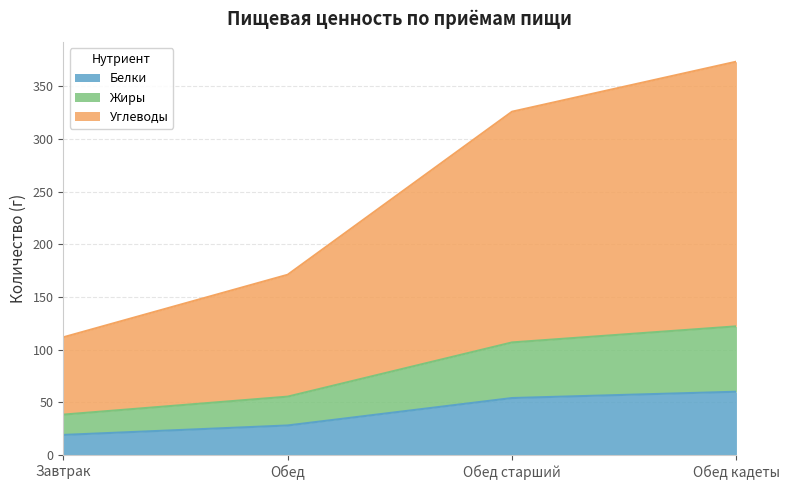

What is the minimum value for Белки?

19.1